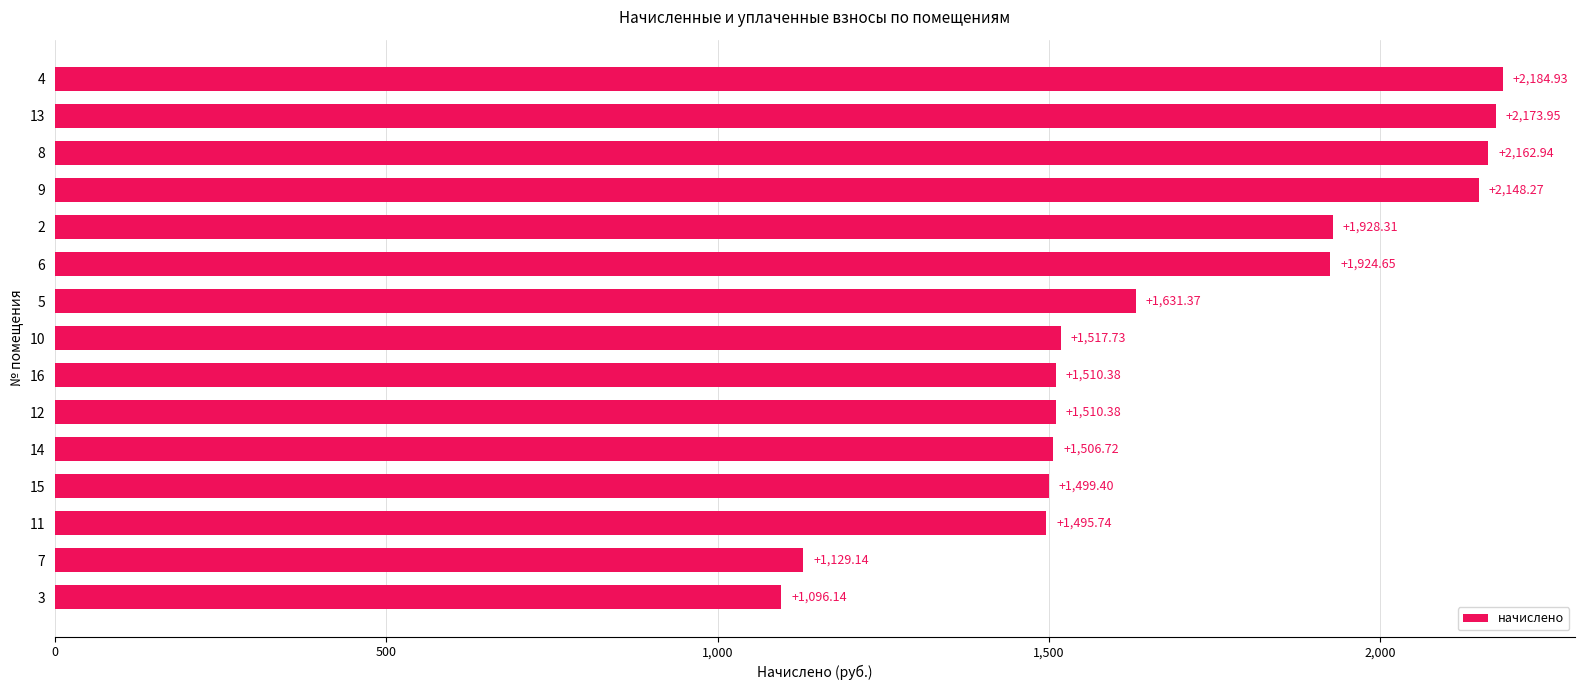

What is the sum of the values at 8 and 11?

3658.7